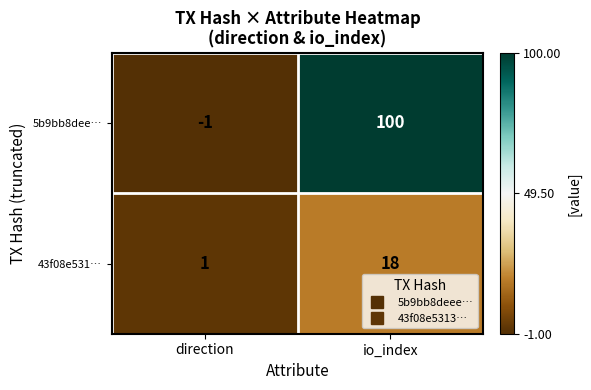

Between direction and io_index, which series saw the biggest shift?

5b9bb8dee…